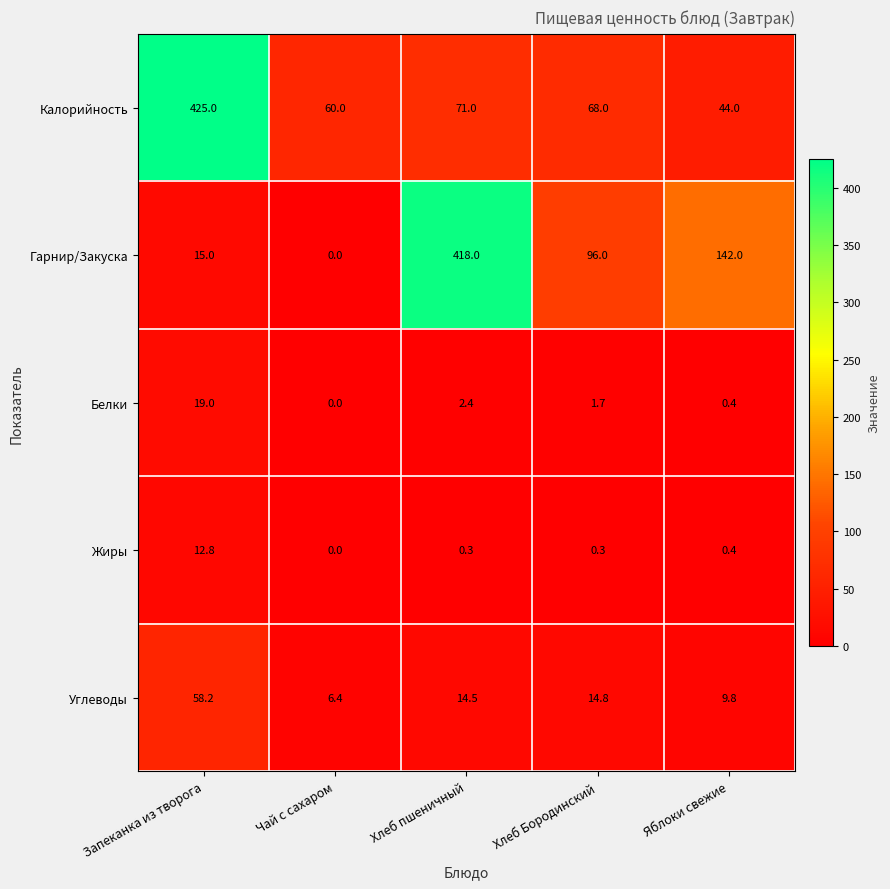

List the labels in order of Углеводы value, largest first.

Запеканка из творога, Хлеб Бородинский, Хлеб пшеничный, Яблоки свежие, Чай с сахаром